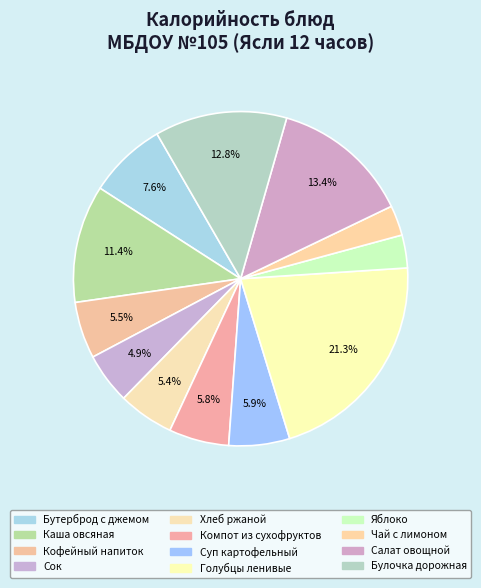

To the nearest percent, what portion does Булочка дорожная represent?

13%